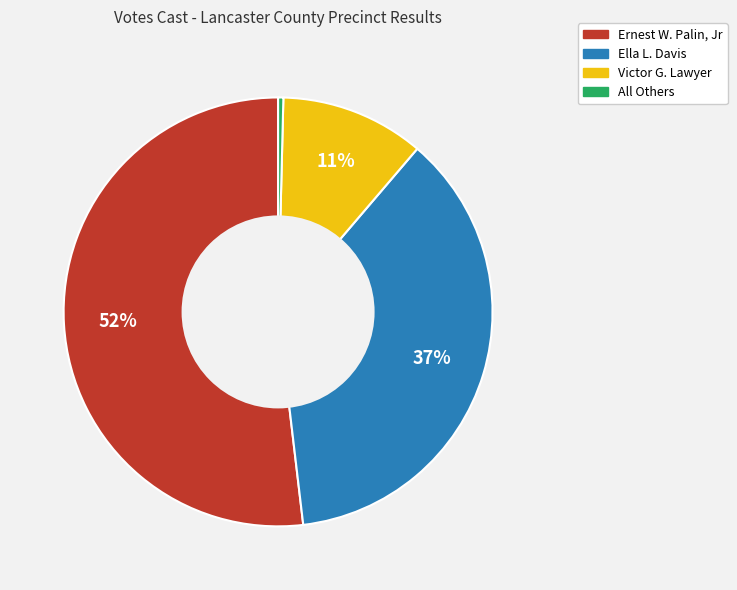

True or false: All Others accounts for 0% of the total.

True